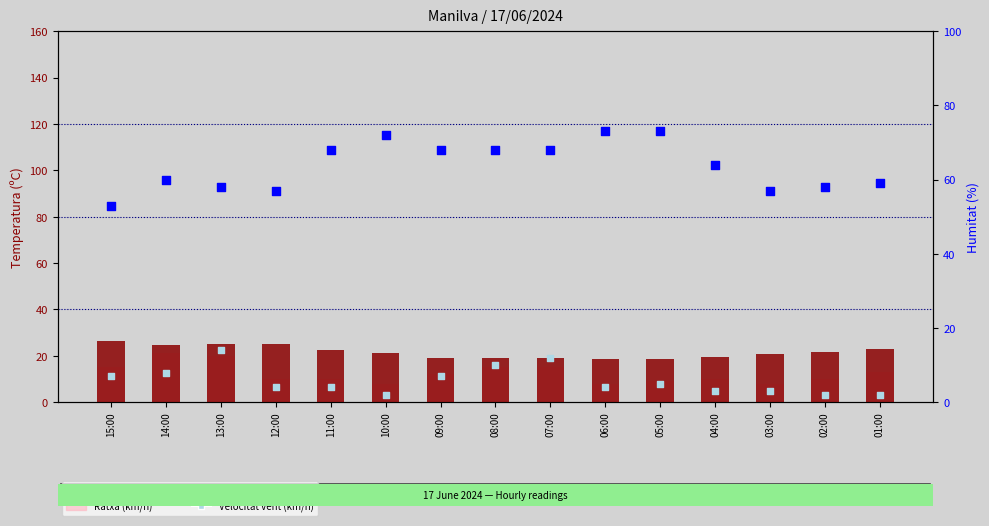

What are all the series names shown in the legend?

Temperatura (ºC), Ratxa (km/h), Humitat (%), Velocitat vent (km/h)